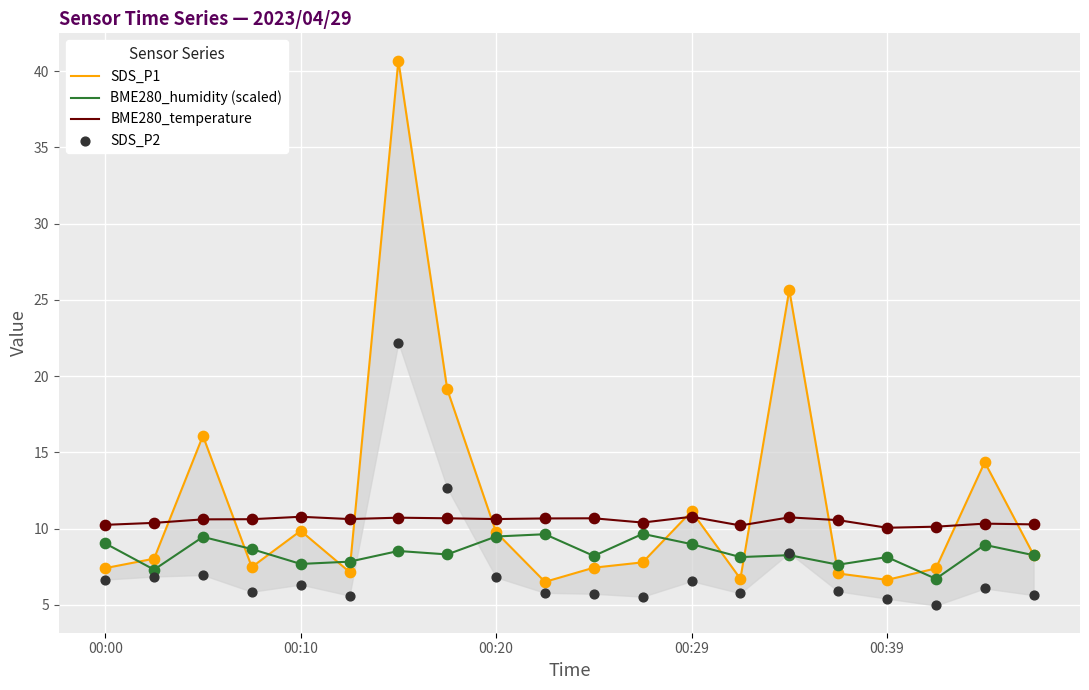

At how many categories does at least one series exceed 9?

20